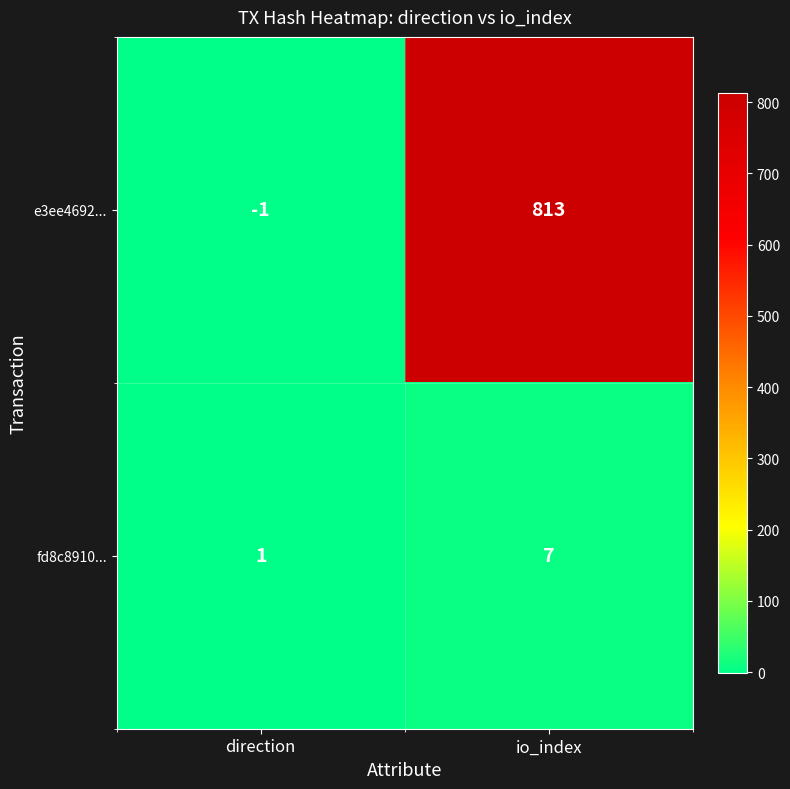

Where is e3ee4692... nearest to the value 406?

direction